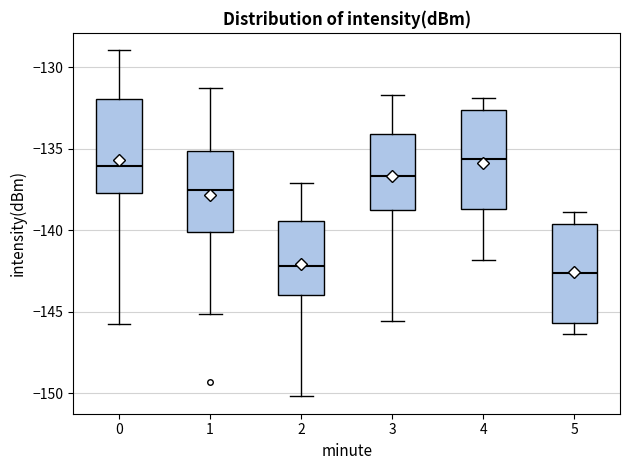

Reading left to right, transcribe this box plot: for each box, give where its median line is, the range the box spans, and where its two whiskers end, as read against the y-axis. The values are not printed on the chart, so give them approximately, as read against the axis.

0: median -136.0, box -137.5 to -132.0, whiskers -146.0 to -129.0
1: median -137.5, box -140.0 to -135.0, whiskers -145.0 to -131.5
2: median -142.0, box -144.0 to -139.5, whiskers -150.0 to -137.0
3: median -136.5, box -139.0 to -134.0, whiskers -145.5 to -131.5
4: median -135.5, box -138.5 to -132.5, whiskers -142.0 to -132.0
5: median -142.5, box -145.5 to -139.5, whiskers -146.5 to -139.0